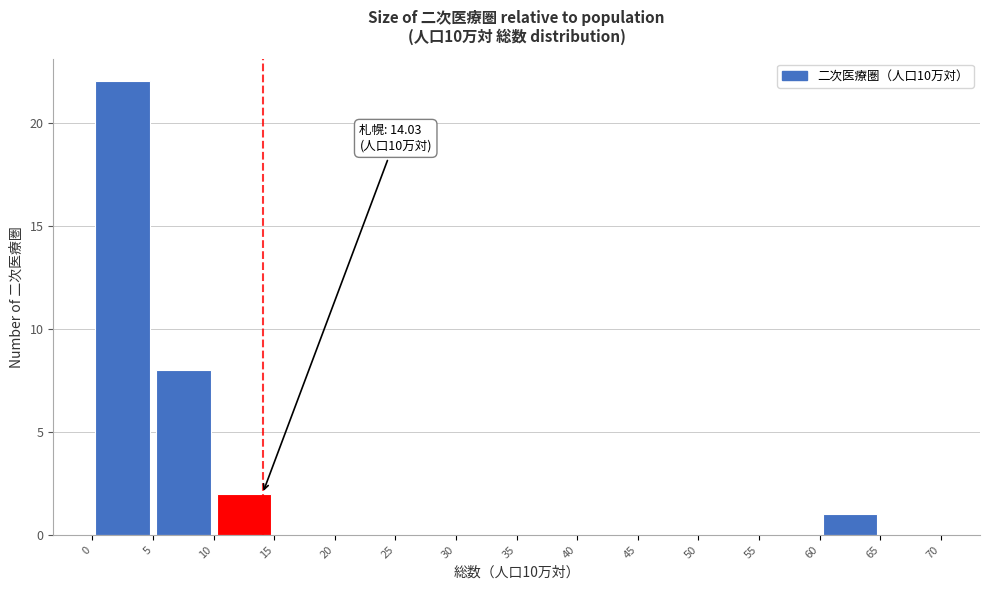

Over which range of the x-axis is the bar tallest?

0 to 5